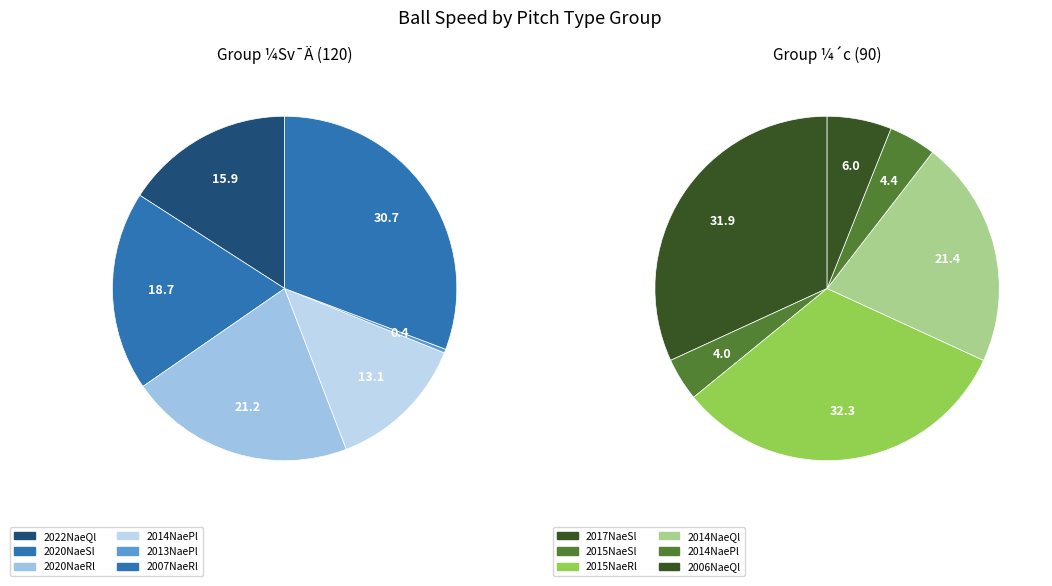

Does 2 represent more than half of the total?

No